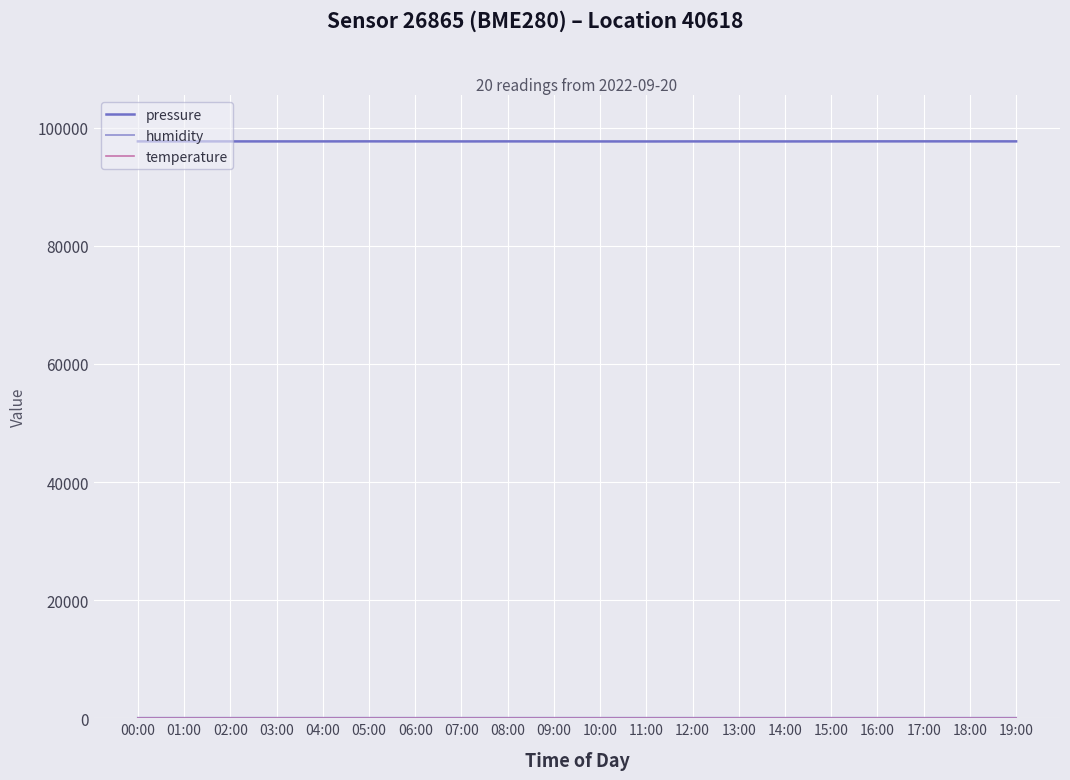

Where does the pressure series first go above 97691?

00:00